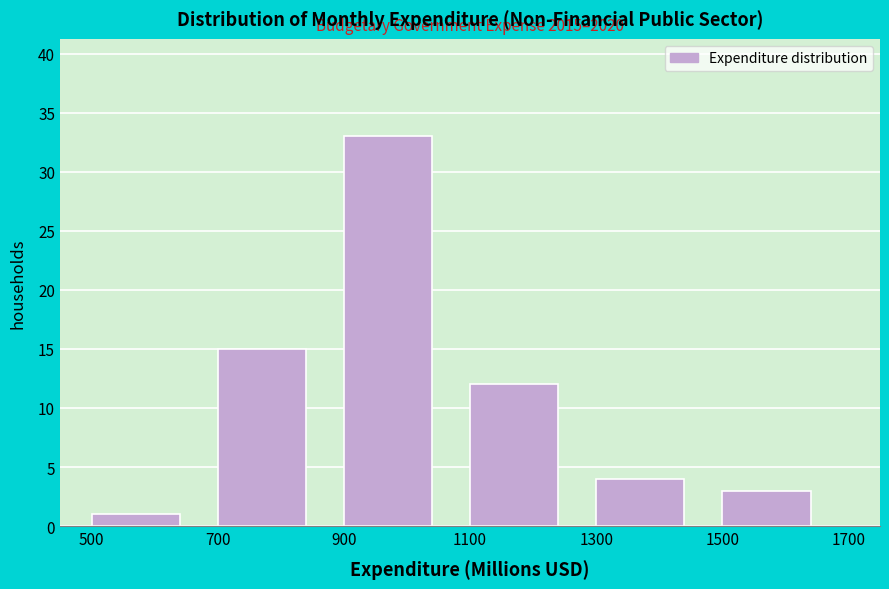

Which range on the x-axis has the tallest bar?

900 to 1100